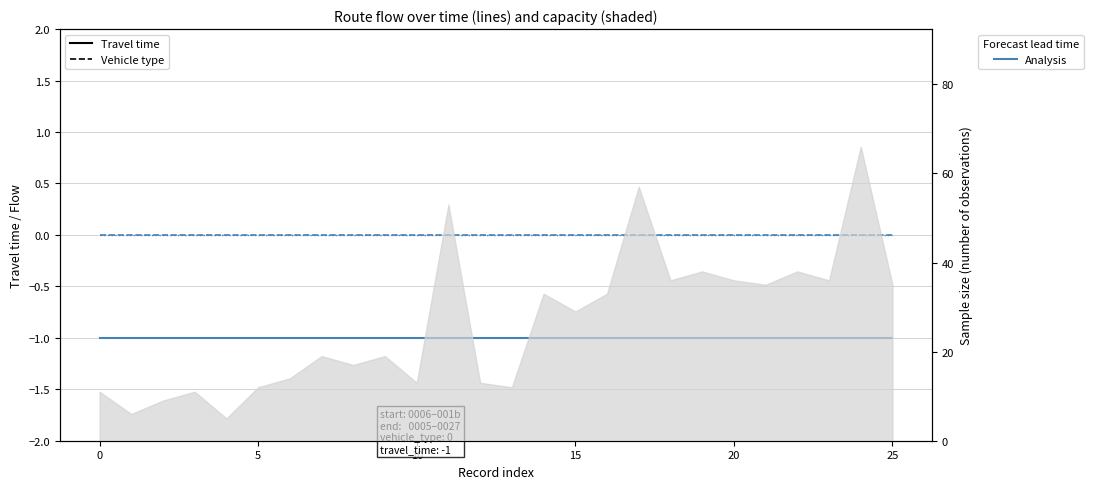

True or false: Travel time has a value of -1 at 5.

True